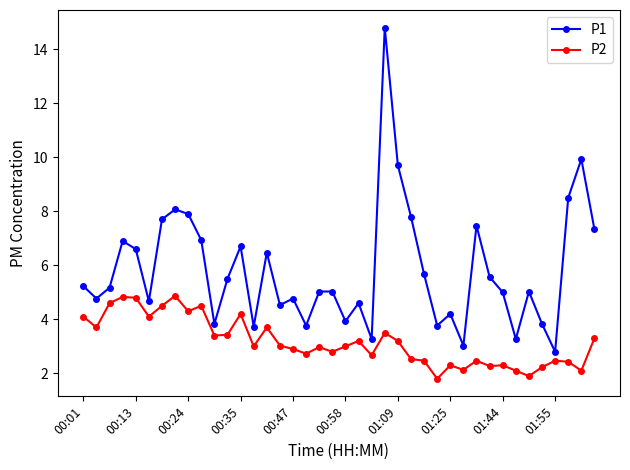

Which series has the largest total across all categories?

P1